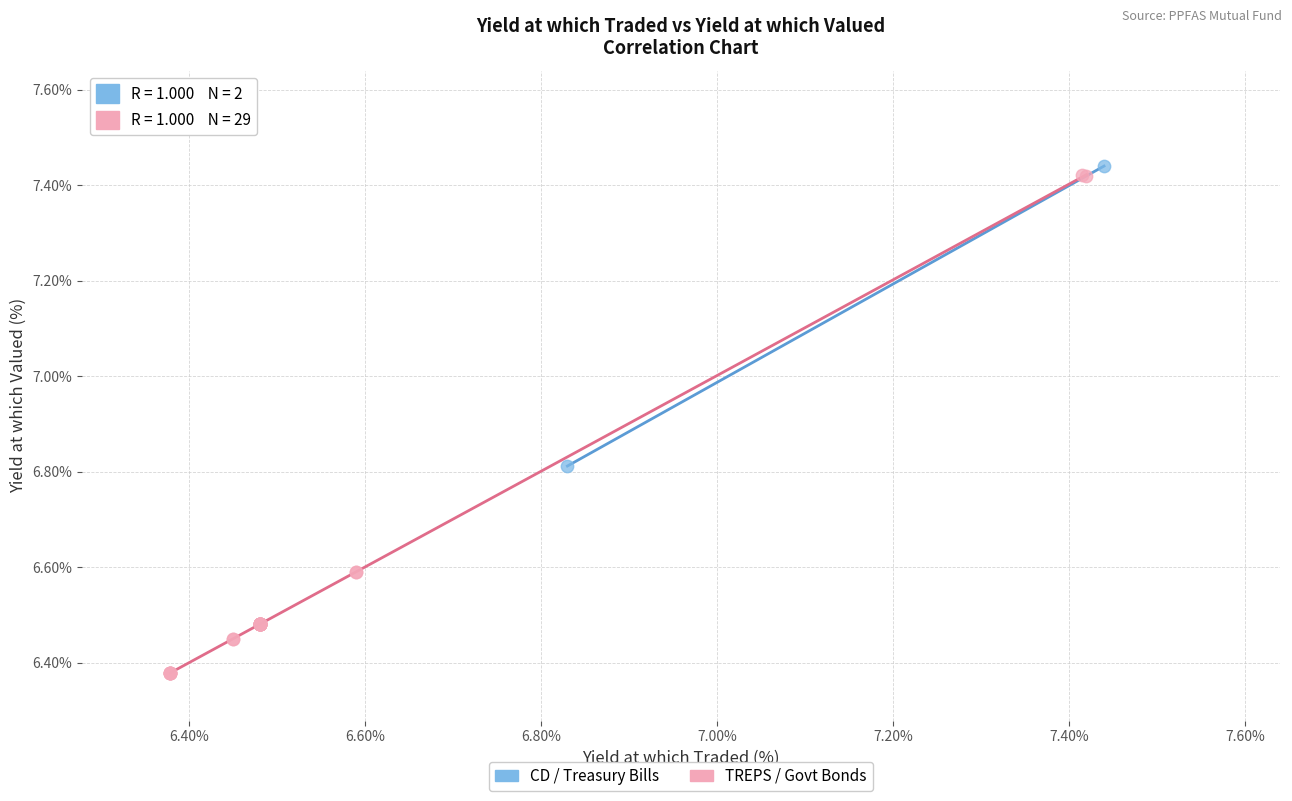

What are all the series names shown in the legend?

CD / Treasury Bills, TREPS / Govt Bonds